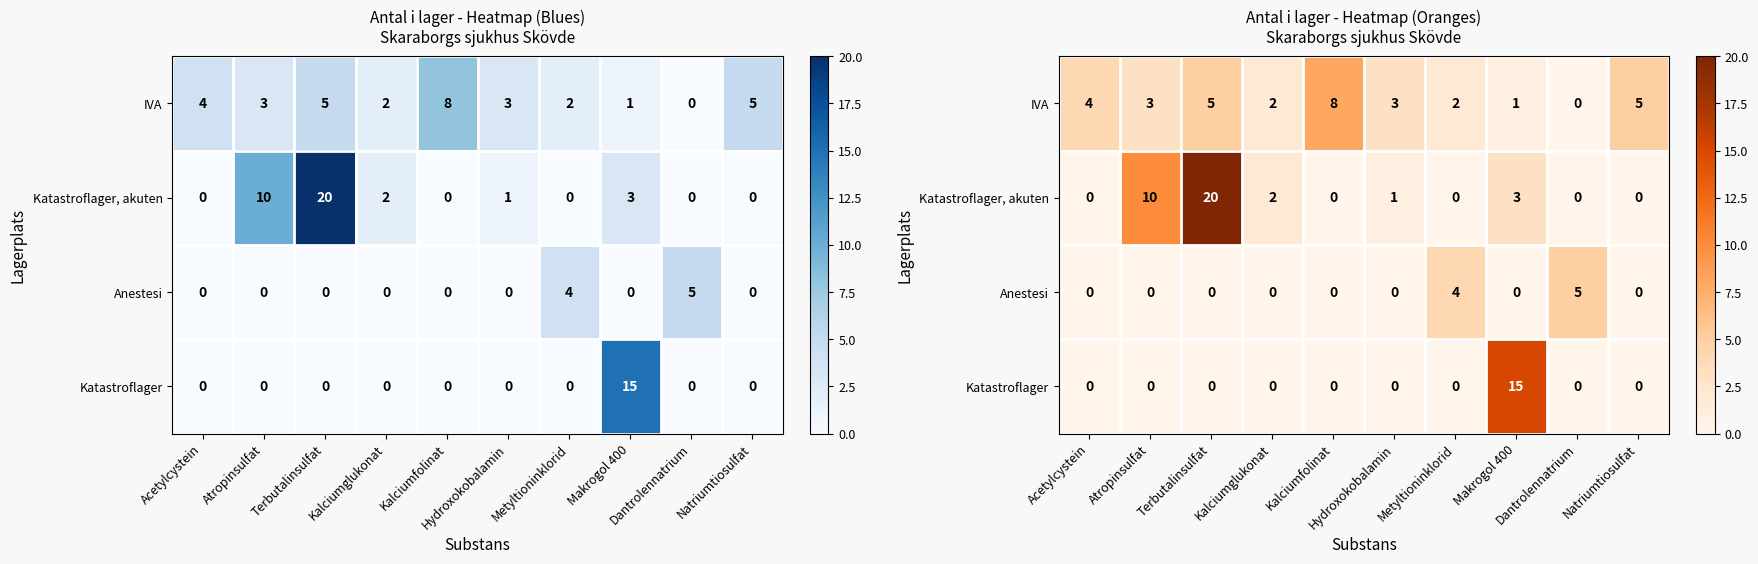

How many positive values does the Katastroflager series have?

1